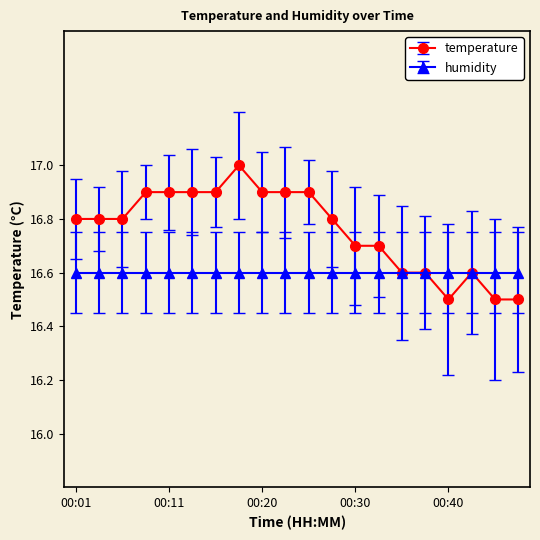

Which series has the largest range (max minus min)?

temperature